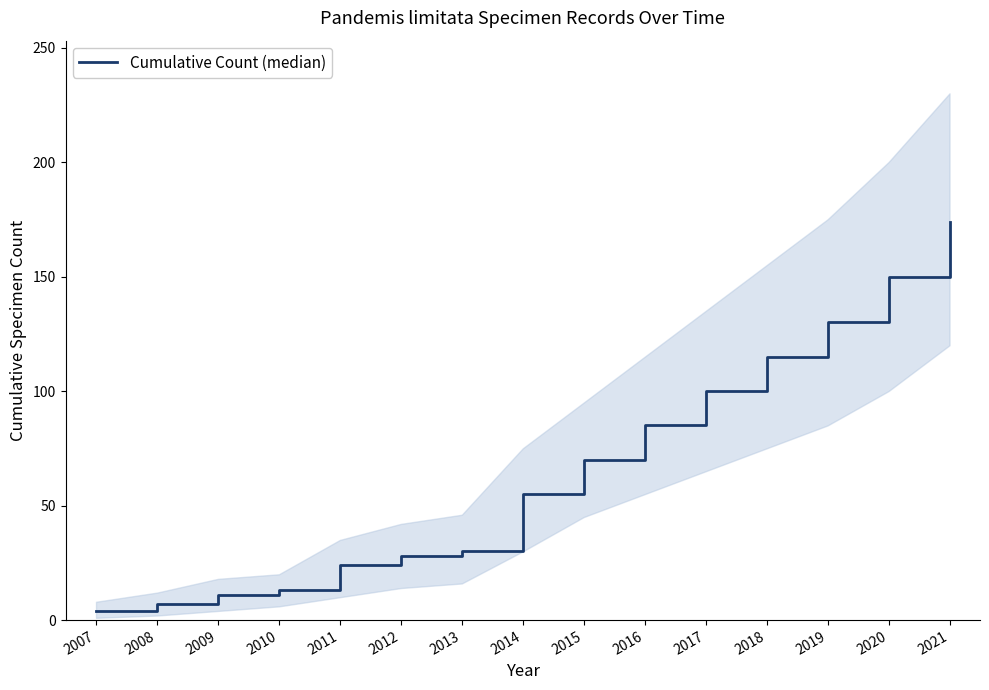

What is the change in value from 2011 to 2018?

+91